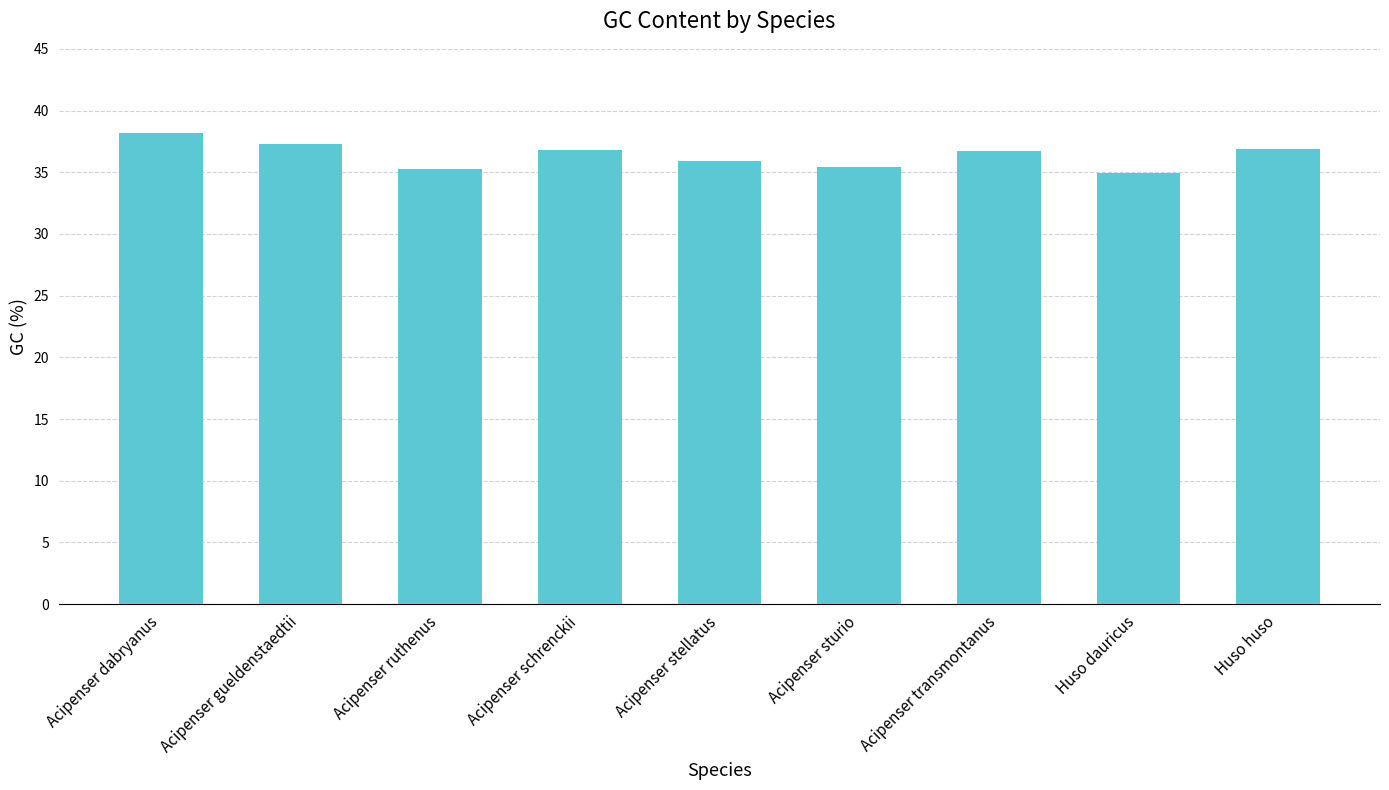

At which category does the chart reach its peak across all series?

Acipenser dabryanus